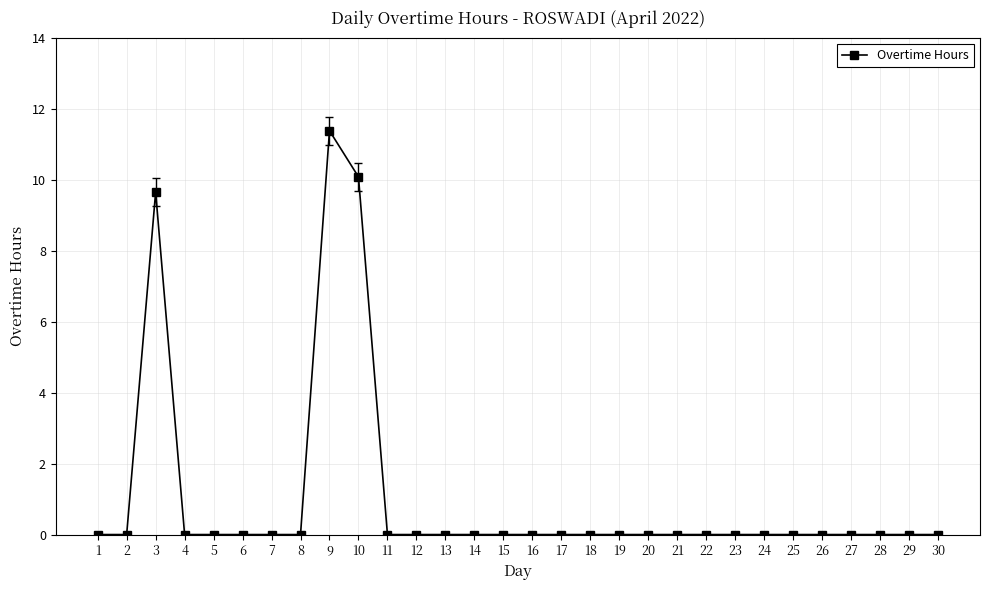

True or false: the data shows 0.0 at 25.

True